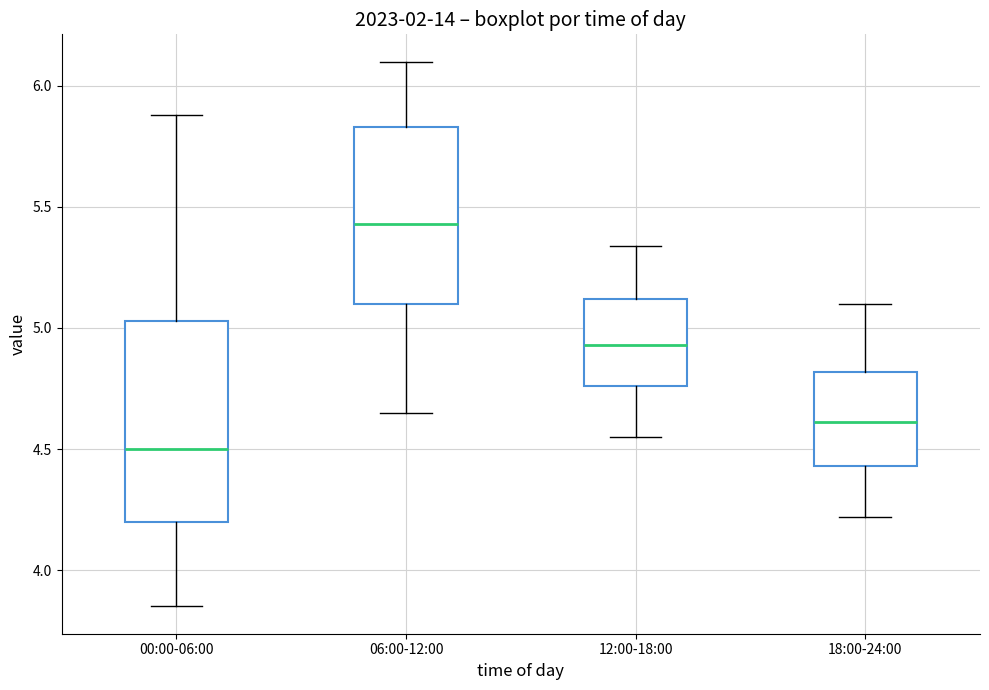

Which box has the highest median line?

06:00-12:00